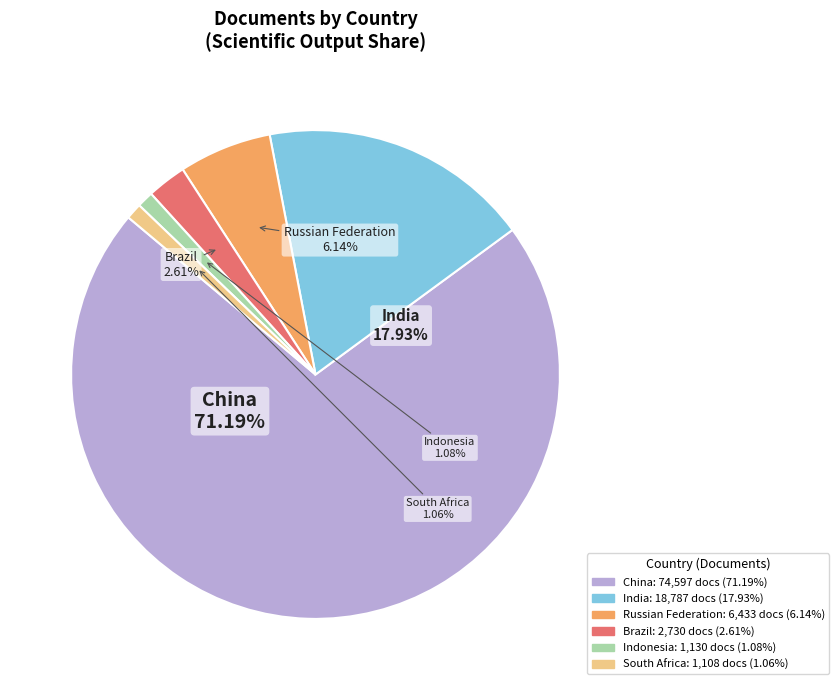

The South Africa slice represents 7% of the pie. True or false?

False